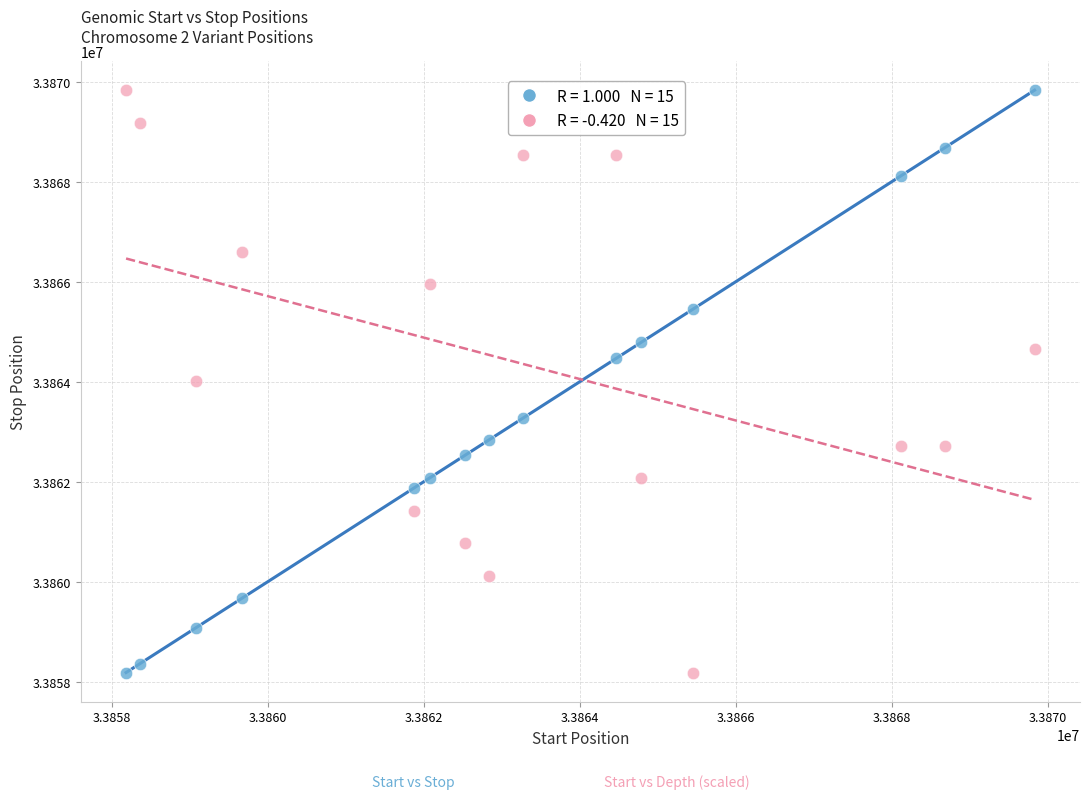

Across all data points, what is the range of Y values (max minus min)?

11642.0